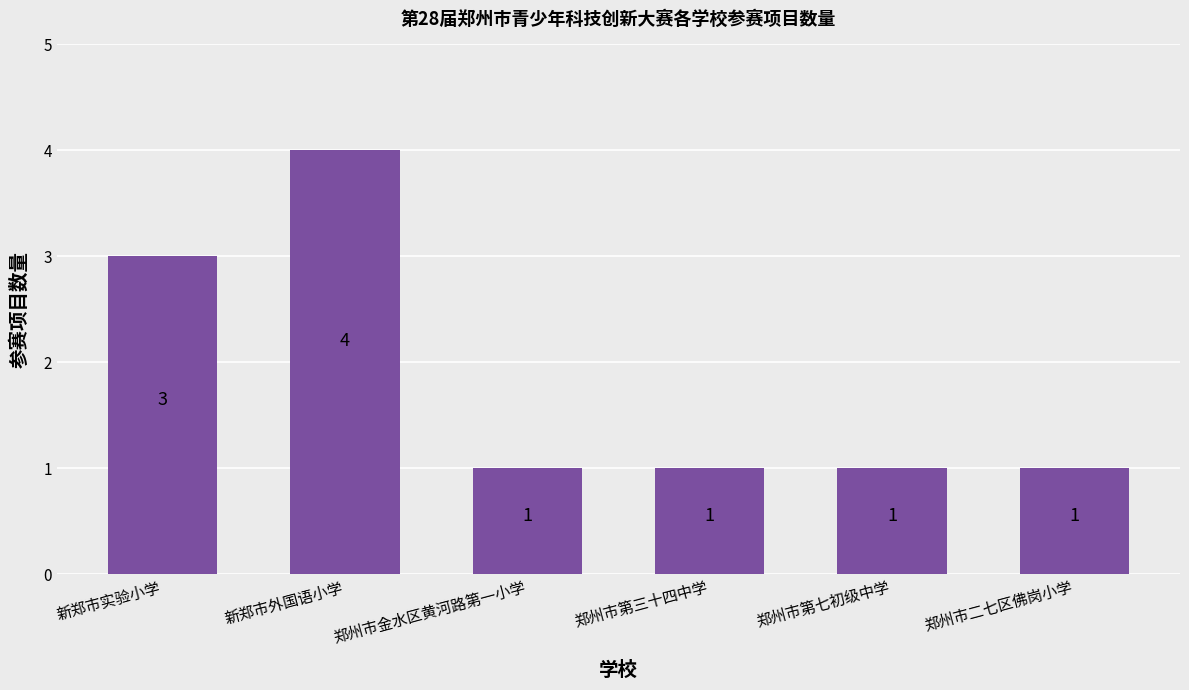

Approximately how many times larger is the value at 郑州市二七区佛岗小学 compared to 郑州市第七初级中学?

1.0